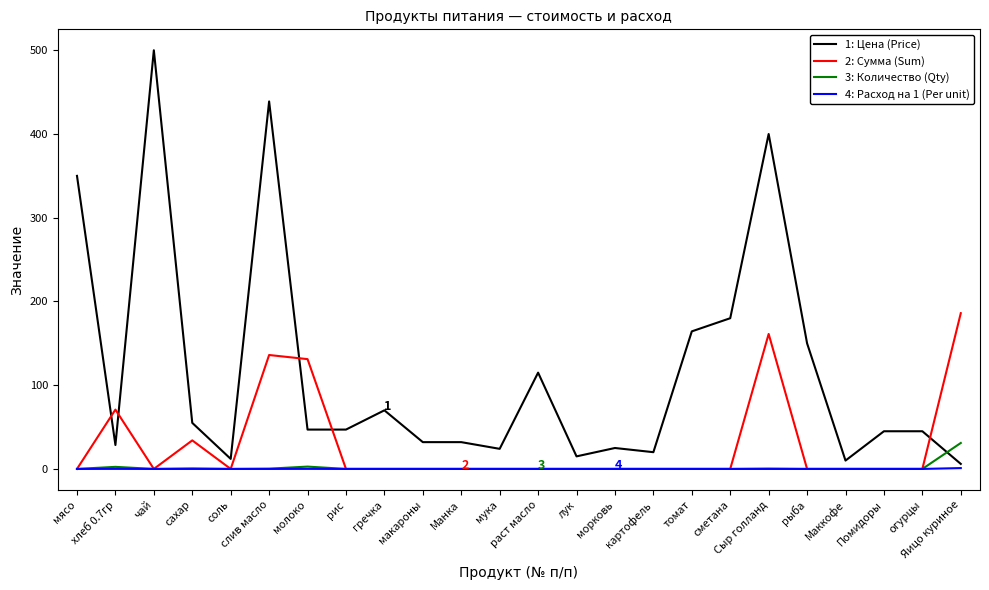

What is the maximum value shown in the chart?

500.0